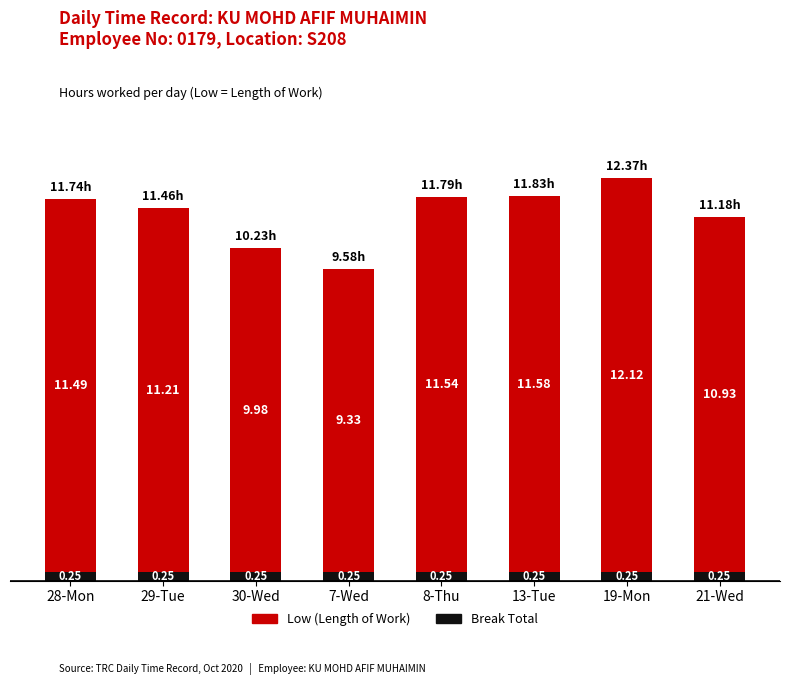

What is the total value across all series at 8-Thu?

11.8